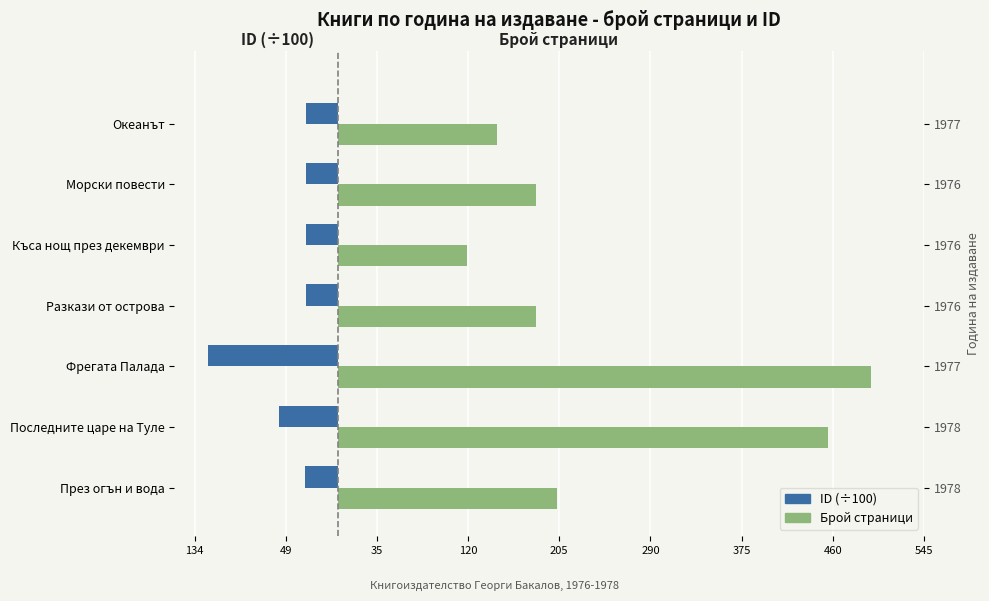

How many bars are there in each group?

2